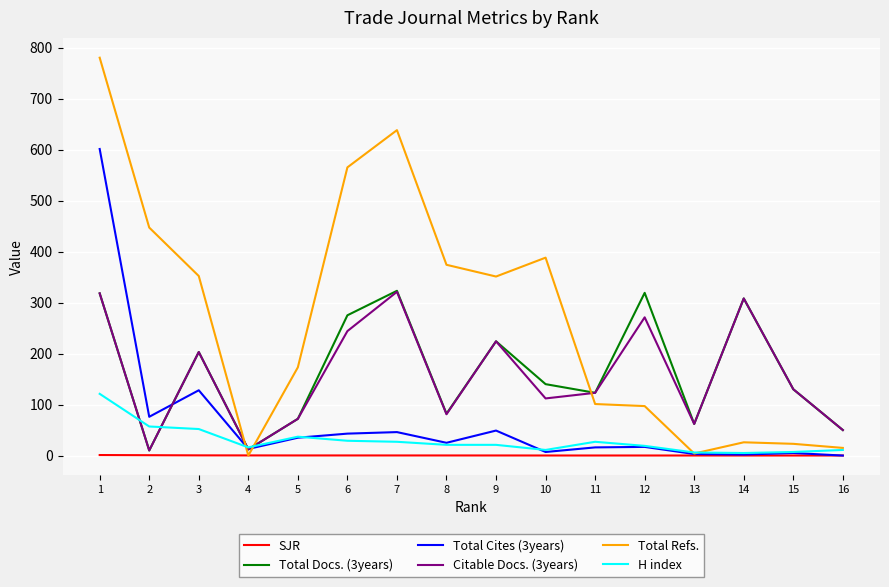

True or false: Total Docs. (3years) and H index cross at least once.

True